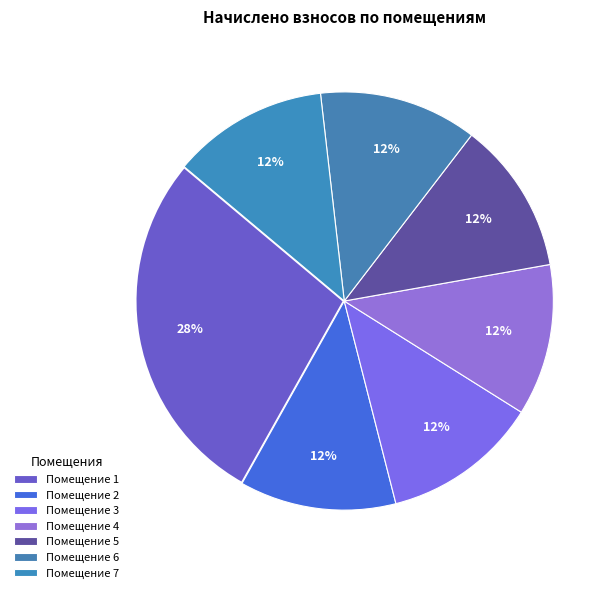

To the nearest percent, what is the average slice percentage?

14%